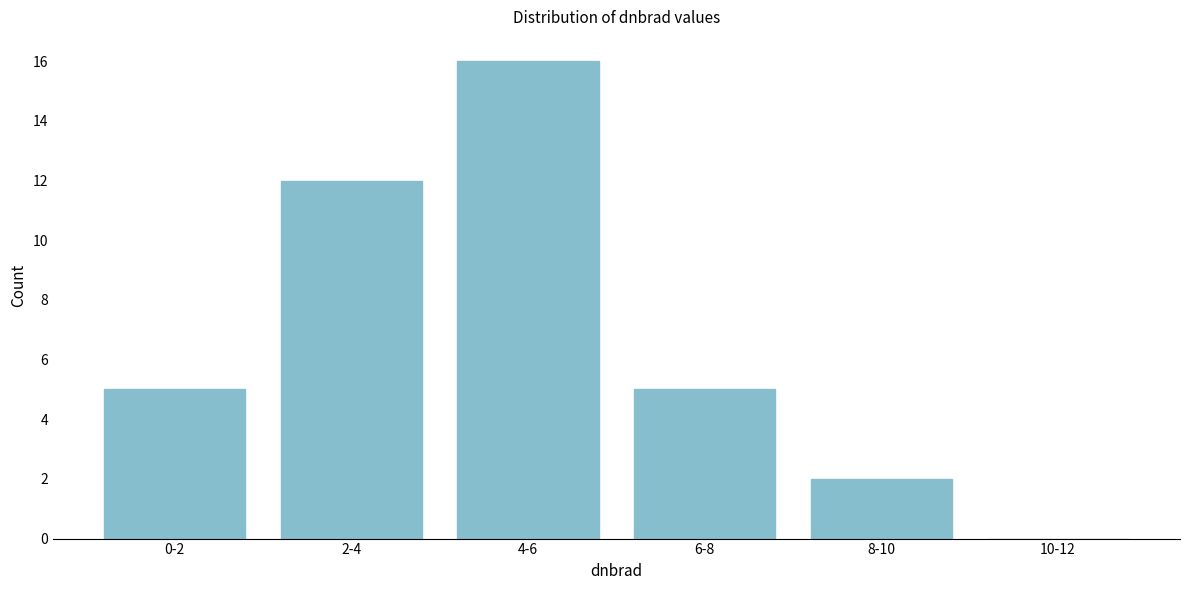

Reading left to right, what are all the values shown in this chart?

0-2=5	2-4=12	4-6=16	6-8=5	8-10=2	10-12=0